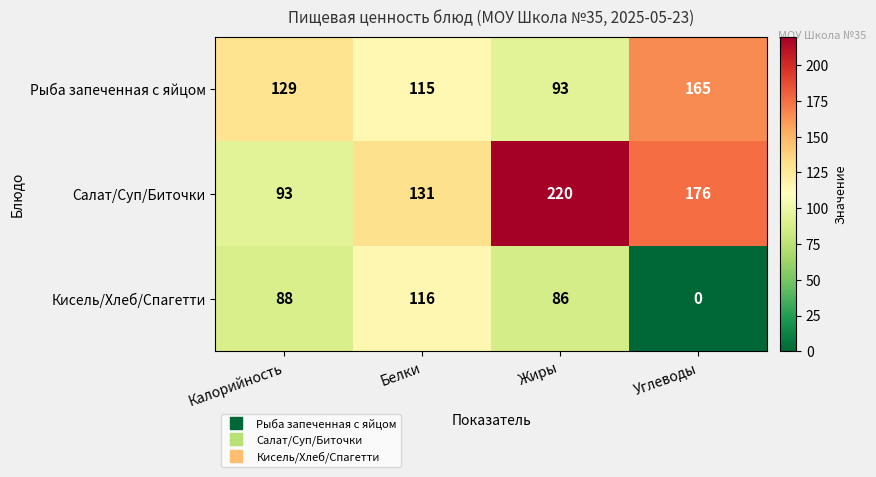

List the series in order of their peak value, highest first.

Салат/Суп/Биточки, Рыба запеченная с яйцом, Кисель/Хлеб/Спагетти